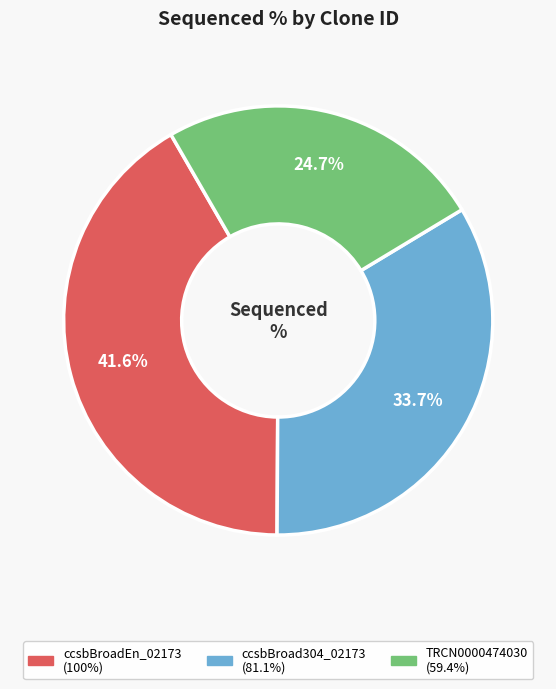

What percentage is the ccsbBroad304_02173 slice, to the nearest percent?

34%